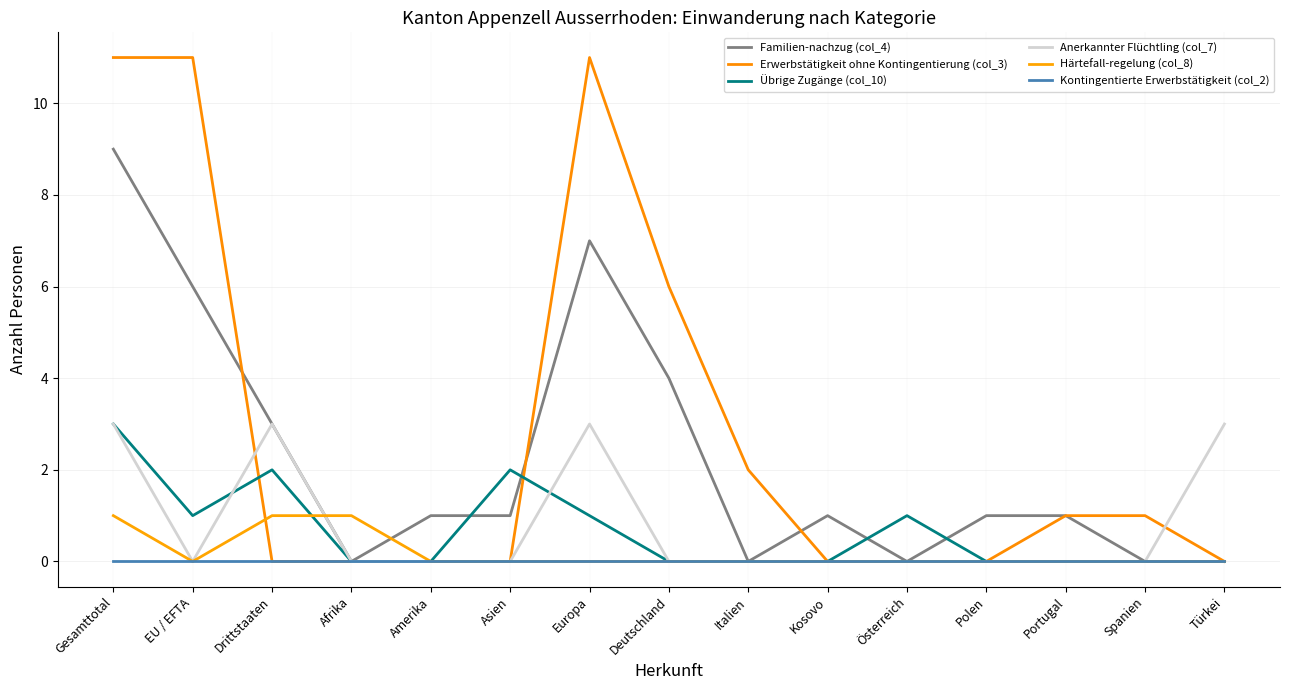

What are all the series names shown in the legend?

Familien-nachzug (col_4), Erwerbstätigkeit ohne Kontingentierung (col_3), Übrige Zugänge (col_10), Anerkannter Flüchtling (col_7), Härtefall-regelung (col_8), Kontingentierte Erwerbstätigkeit (col_2)